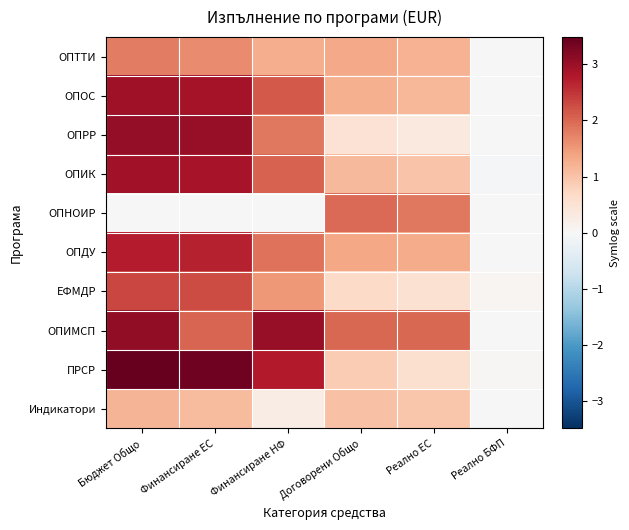

Count the number of data series in this chart.

10